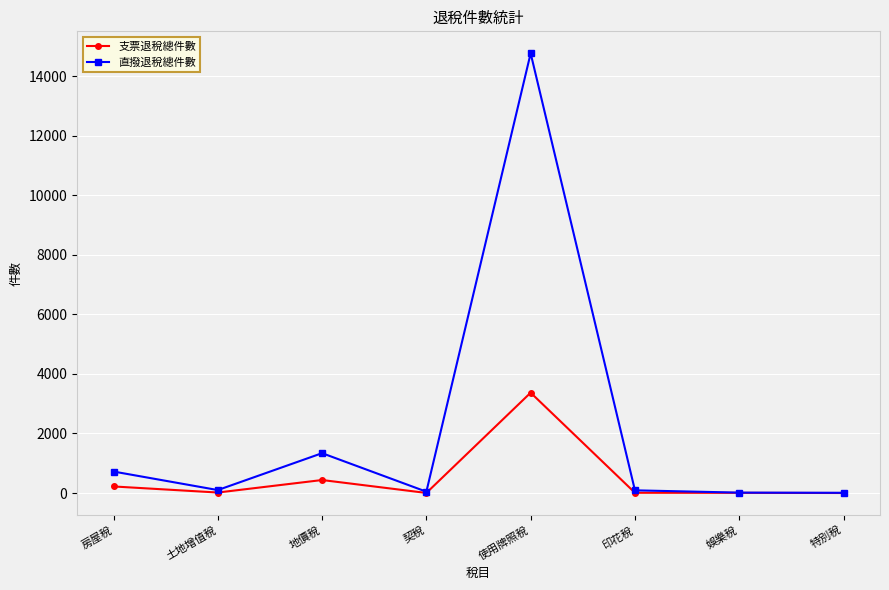

What is the difference between the highest and lowest values at 娛樂稅?

7